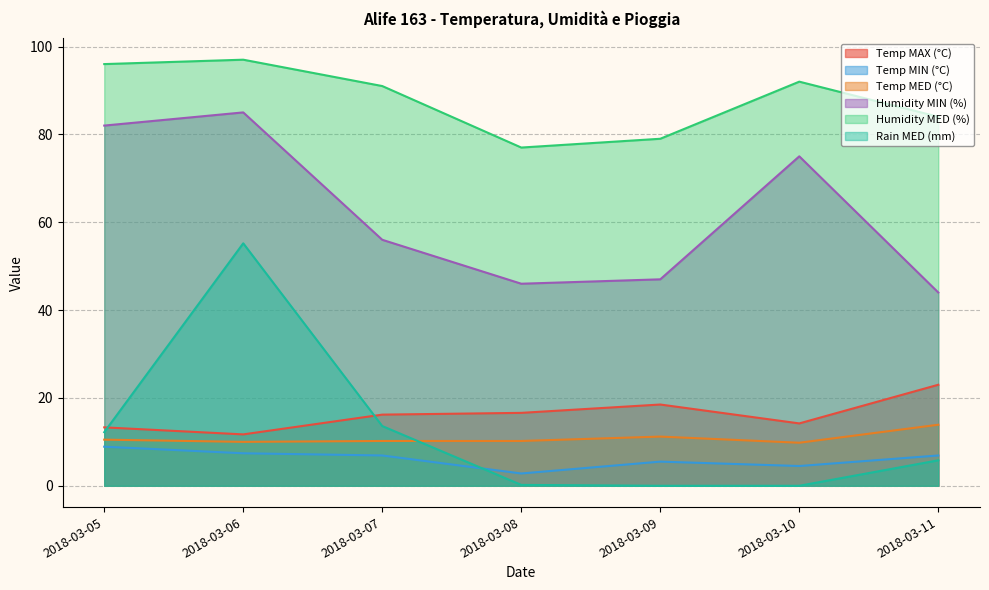

What is the approximate value of Humidity MED (%) at 2018-03-10?

92.0